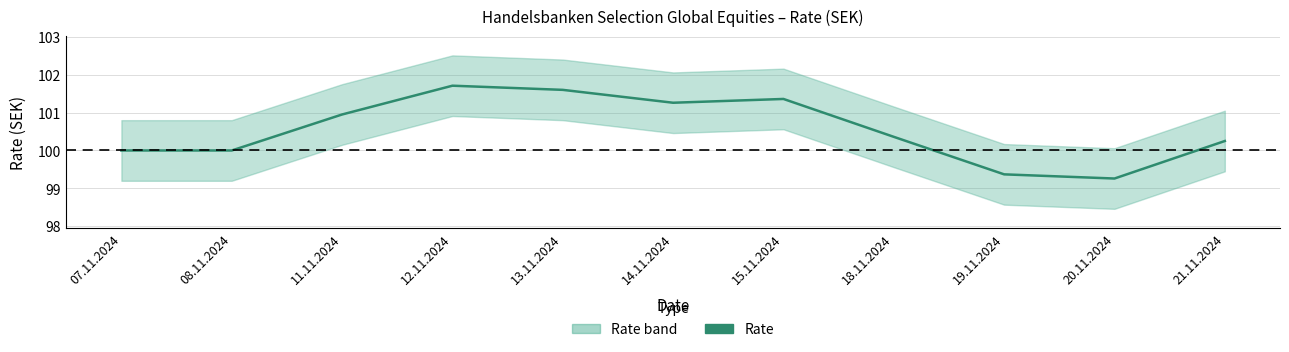

What is the ratio of the value at 21.11.2024 to the value at 18.11.2024?

1.0